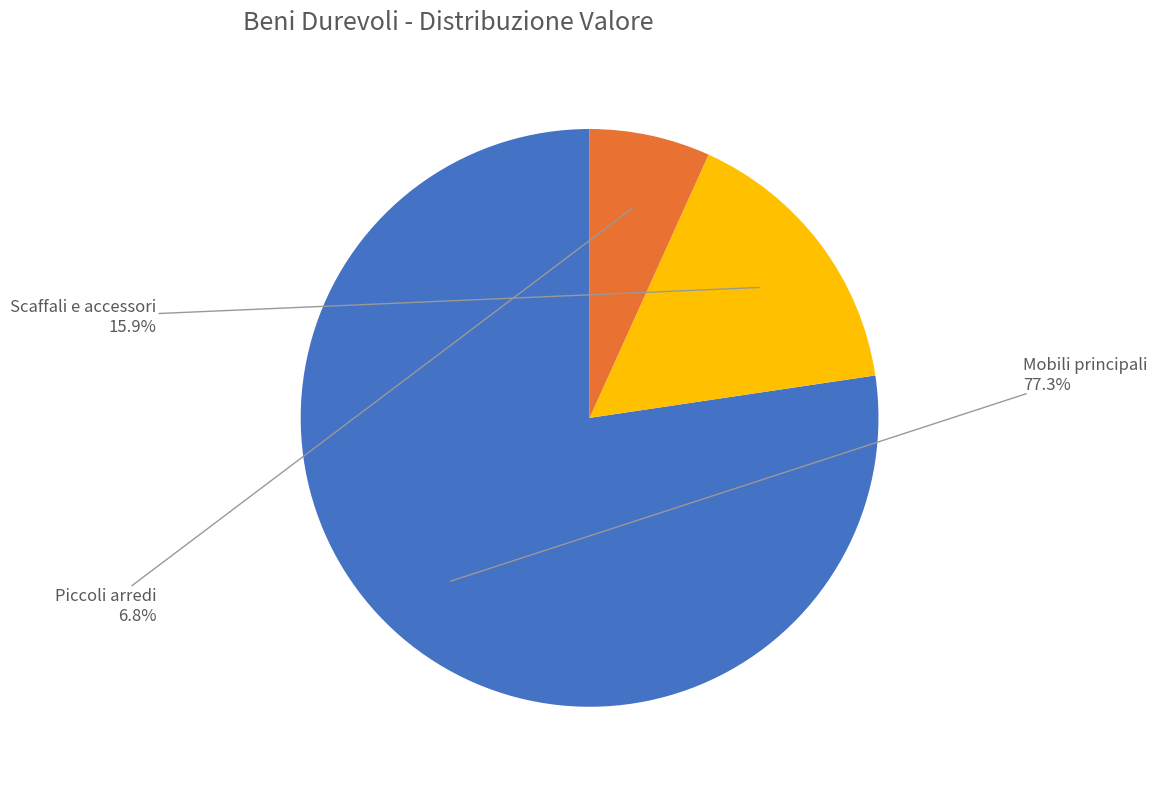

Count the number of slices in the pie.

3